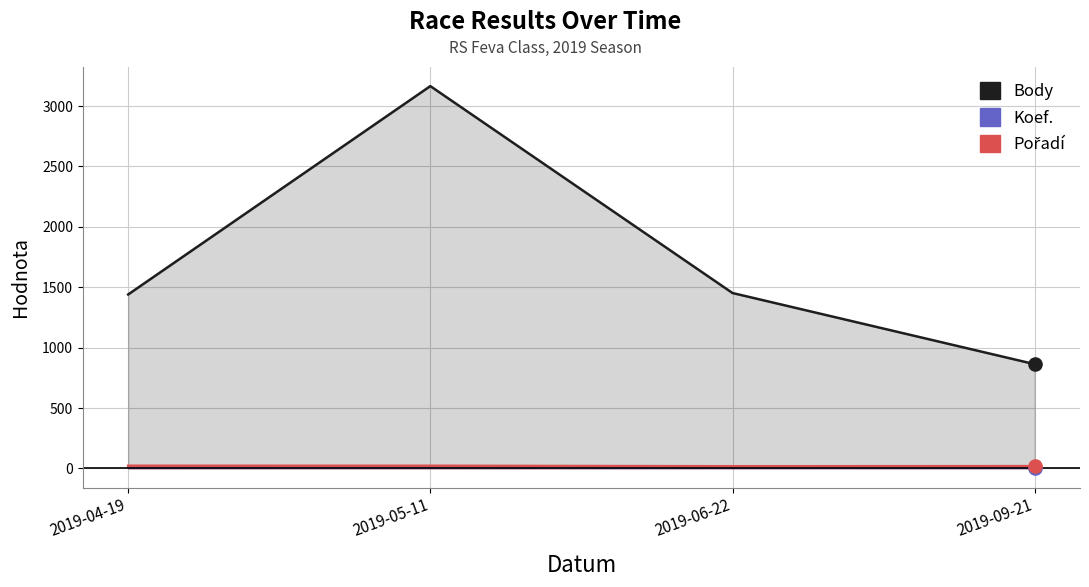

What are all the series names shown in the legend?

Body, Koef., Pořadí